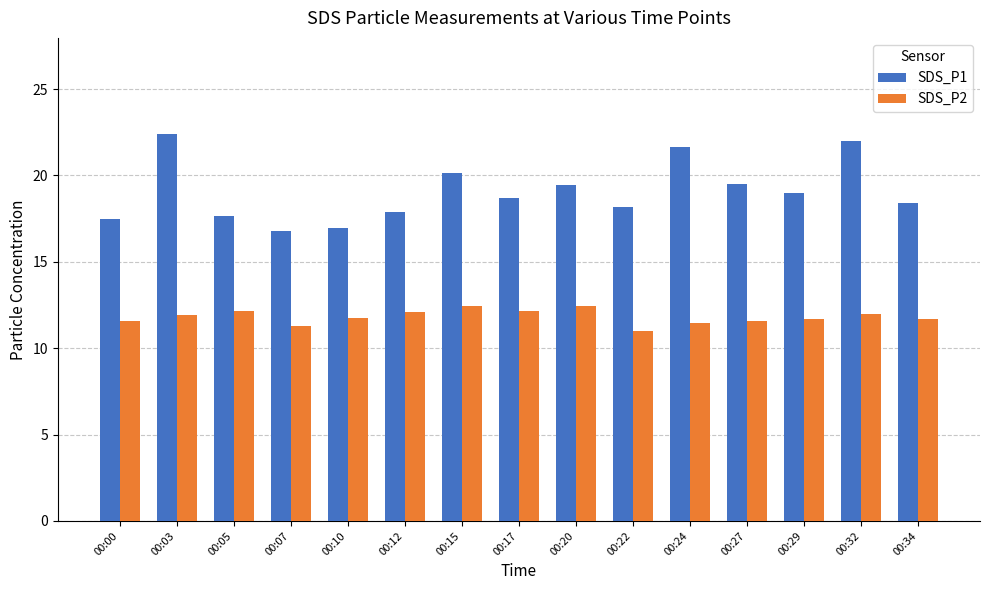

Which series has the largest total across all categories?

SDS_P1